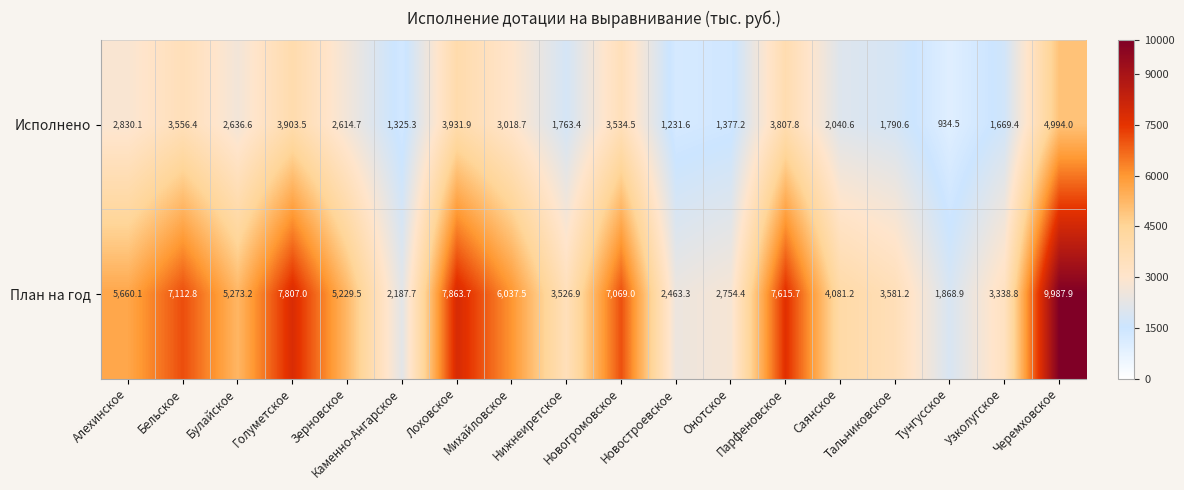

At which category does the chart reach its peak across all series?

Черемховское